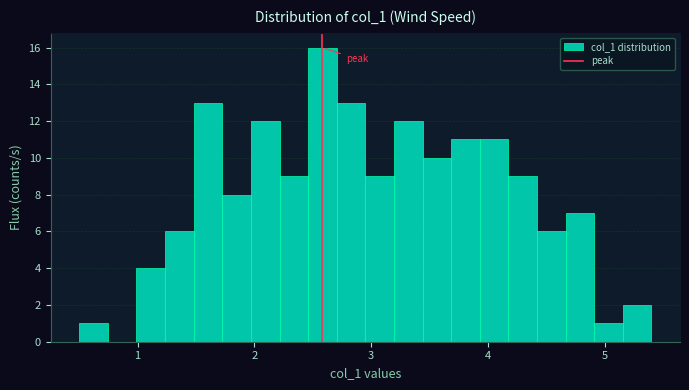

Read against the x-axis, roughly where is the centre of the tallest bar?

2.6